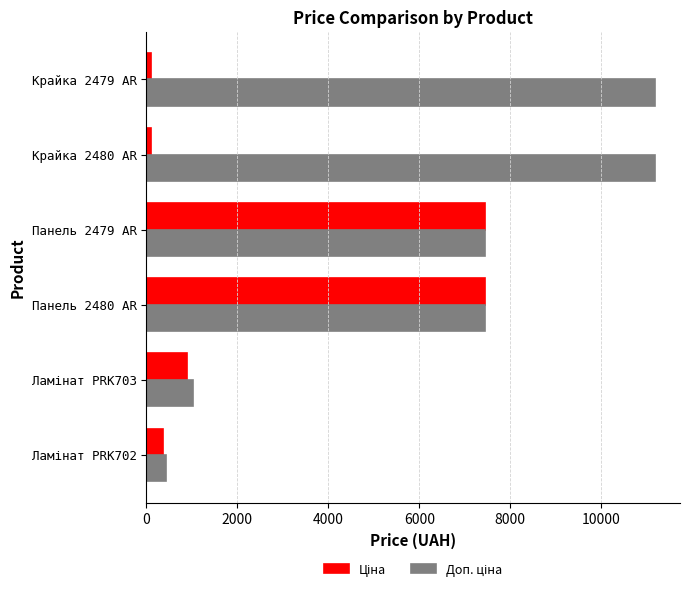

At how many categories does at least one series exceed 3762?

4